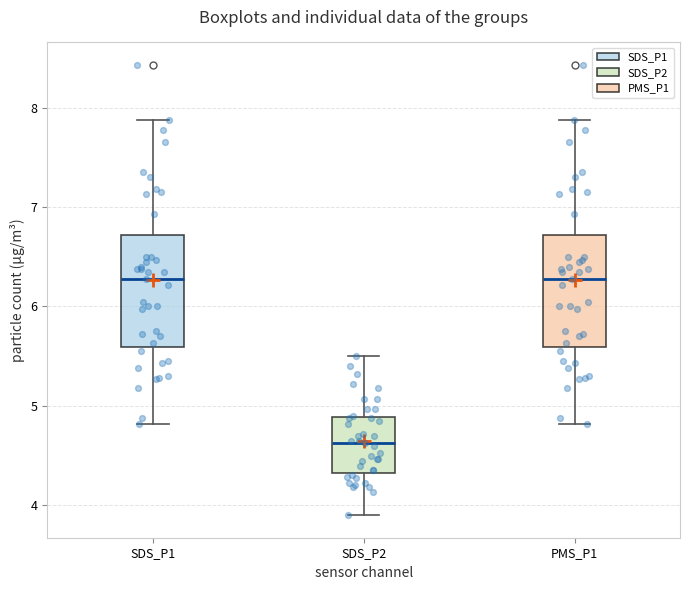

Where is the lower edge of the box for SDS_P2 on the y-axis? The values are not printed on the chart, so give them approximately, as read against the axis.

4.3